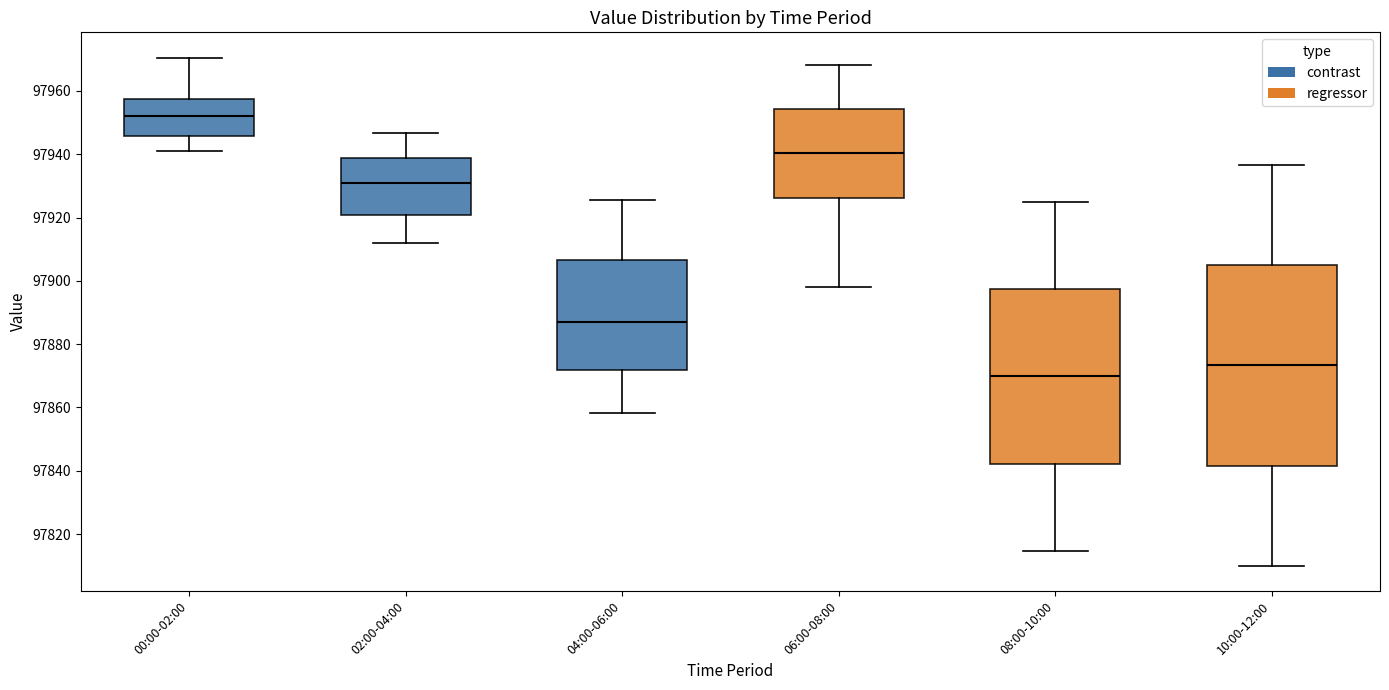

Reading left to right, transcribe this box plot: for each box, give where its median line is, the range the box spans, and where its two whiskers end, as read against the y-axis. The values are not printed on the chart, so give them approximately, as read against the axis.

00:00-02:00: median 97952, box 97946 to 97958, whiskers 97940 to 97970
02:00-04:00: median 97930, box 97920 to 97938, whiskers 97912 to 97946
04:00-06:00: median 97888, box 97872 to 97906, whiskers 97858 to 97926
06:00-08:00: median 97940, box 97926 to 97954, whiskers 97898 to 97968
08:00-10:00: median 97870, box 97842 to 97898, whiskers 97814 to 97926
10:00-12:00: median 97874, box 97842 to 97904, whiskers 97810 to 97936